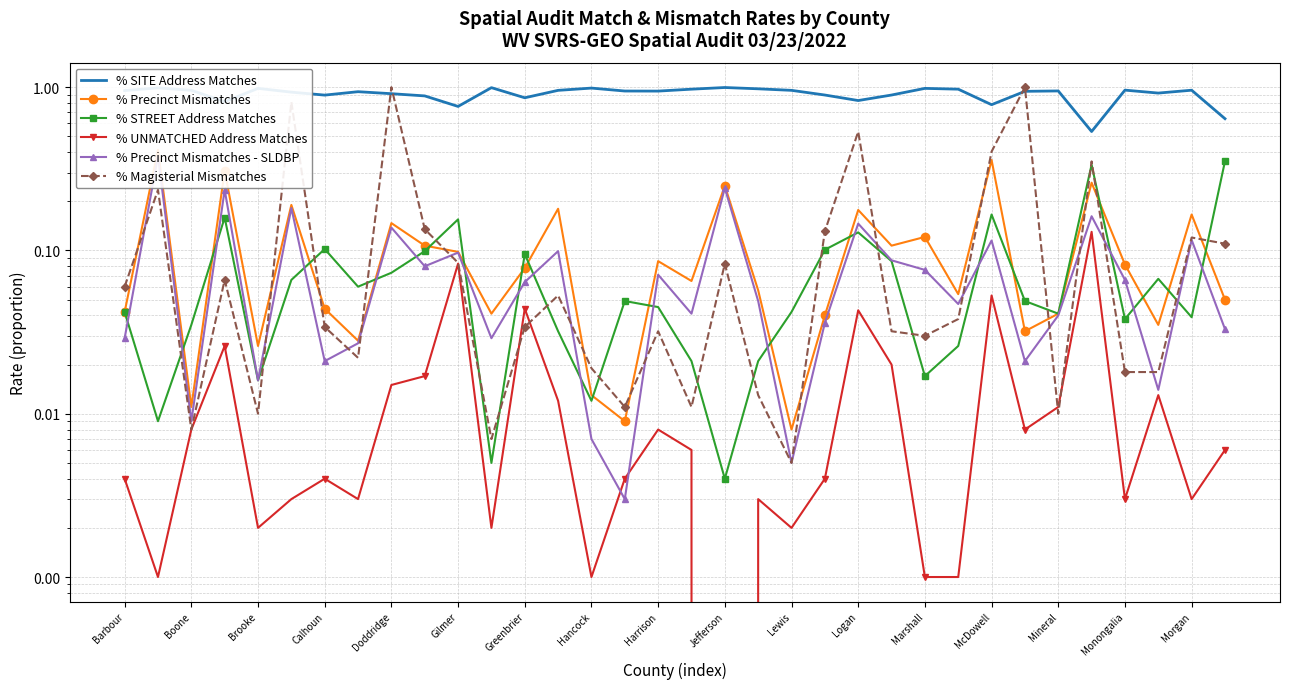

What is the greatest value displayed?

1.0